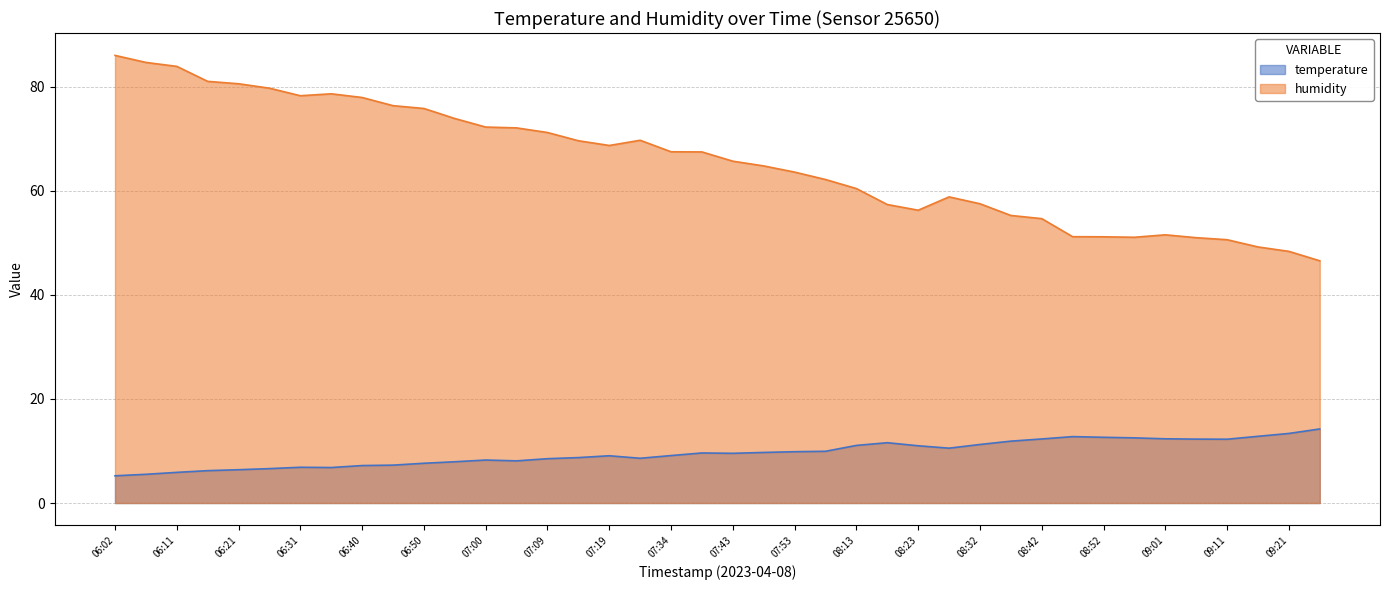

Reading right to left, what are all the values shown in this chart?

temperature: 14.2	13.4	12.8	12.3	12.3	12.3	12.5	12.6	12.8	12.3	11.9	11.2	10.5	11.0	11.6	11.1	9.9	9.9	9.7	9.6	9.6	9.1	8.6	9.1	8.7	8.5	8.1	8.3	7.9	7.6	7.3	7.2	6.8	6.9	6.6	6.4	6.2	5.9	5.5	5.2
humidity: 46.5	48.4	49.2	50.6	51.0	51.5	51.1	51.2	51.2	54.6	55.3	57.5	58.8	56.3	57.4	60.4	62.2	63.6	64.8	65.7	67.5	67.5	69.7	68.7	69.6	71.2	72.1	72.2	73.9	75.8	76.4	77.9	78.6	78.3	79.7	80.6	81.0	83.9	84.7	86.0